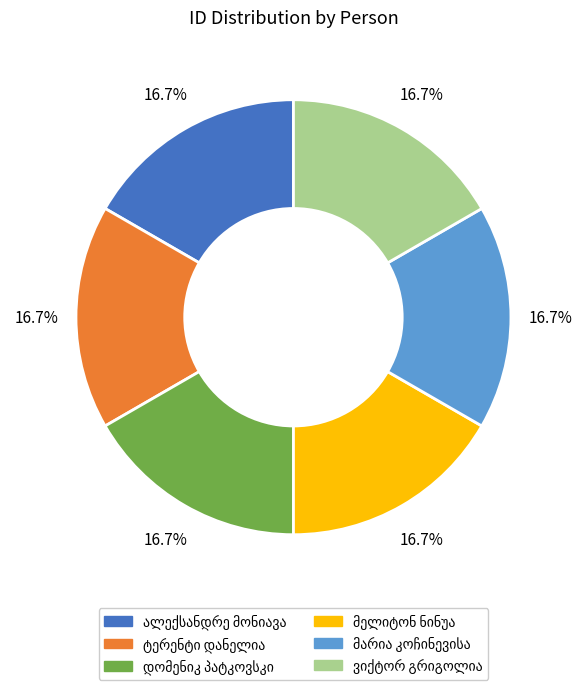

Is there a majority slice in this chart?

No